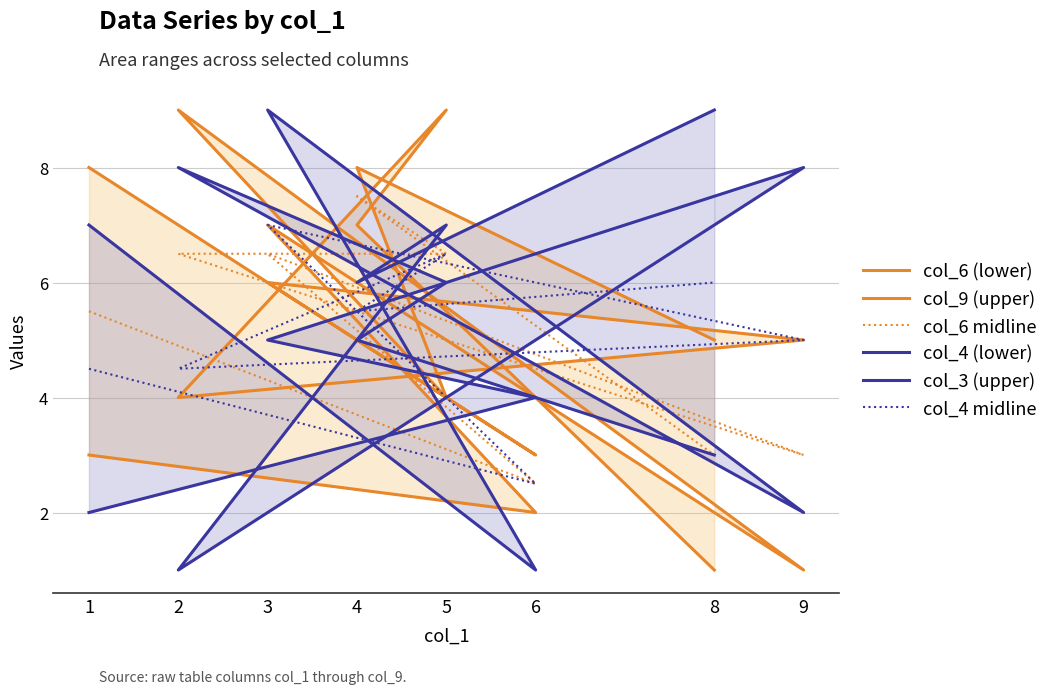

Reading left to right, extract all data points from this chart.

col_6 (lower): 1=3.0	6=2.0	3=7.0	9=1.0	2=9.0	5=4.0	4=8.0	8=5.0
col_9 (upper): 1=8.0	6=3.0	3=6.0	9=5.0	2=4.0	5=9.0	4=7.0	8=1.0
col_6 midline: 1=5.5	6=2.5	3=6.5	9=3.0	2=6.5	5=6.5	4=7.5	8=3.0
col_4 (lower): 1=2.0	6=4.0	3=5.0	9=8.0	2=1.0	5=7.0	4=6.0	8=9.0
col_3 (upper): 1=7.0	6=1.0	3=9.0	9=2.0	2=8.0	5=6.0	4=5.0	8=3.0
col_4 midline: 1=4.5	6=2.5	3=7.0	9=5.0	2=4.5	5=6.5	4=5.5	8=6.0